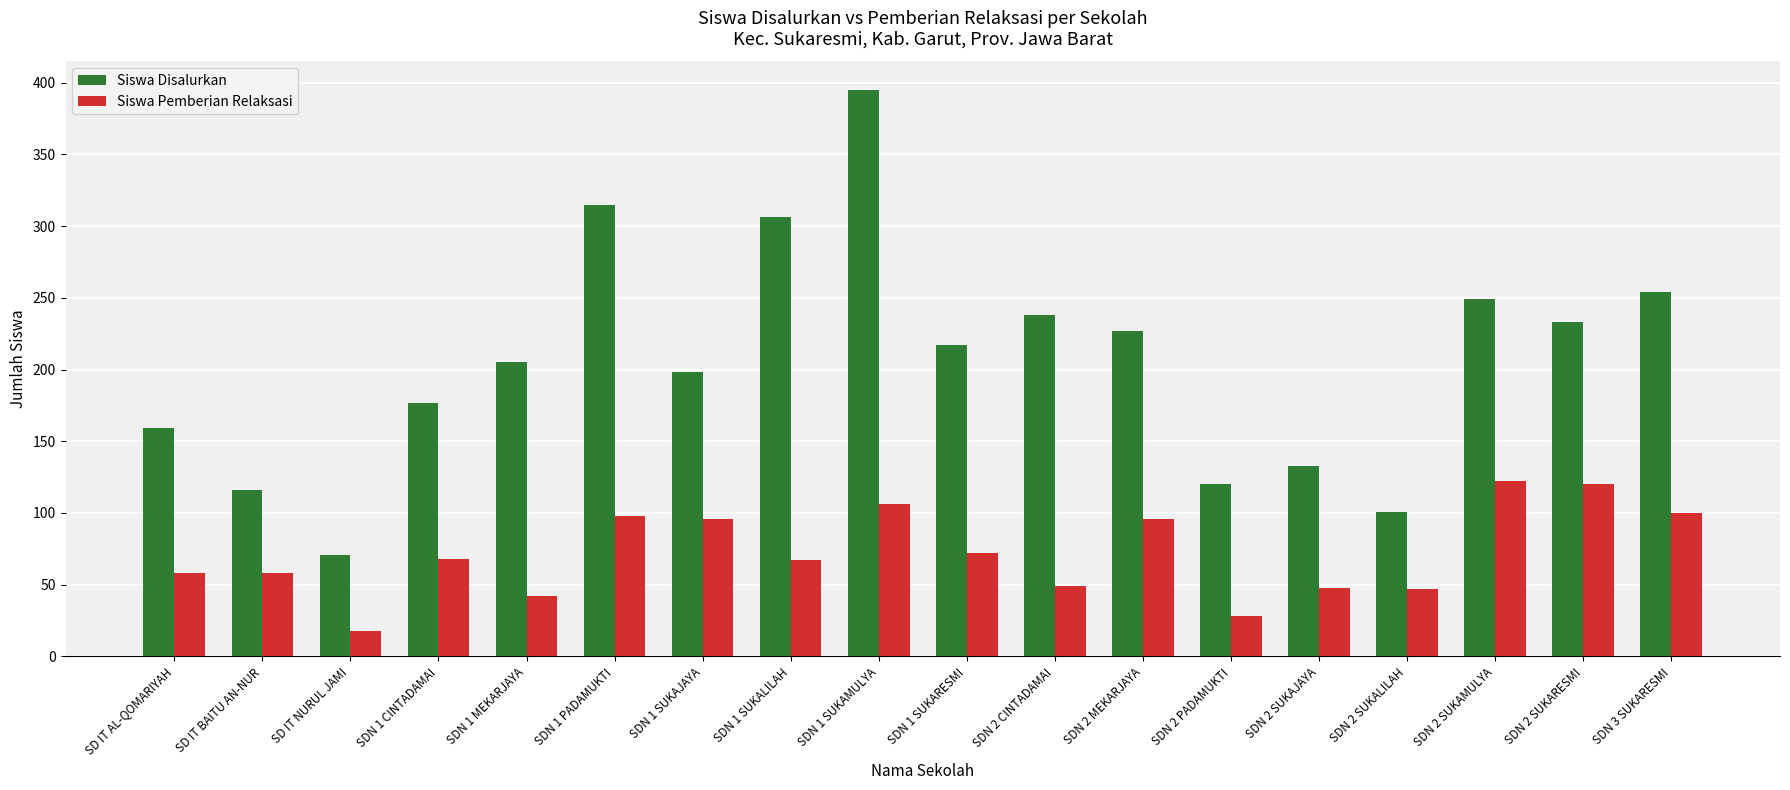

What are all the series names shown in the legend?

Siswa Disalurkan, Siswa Pemberian Relaksasi